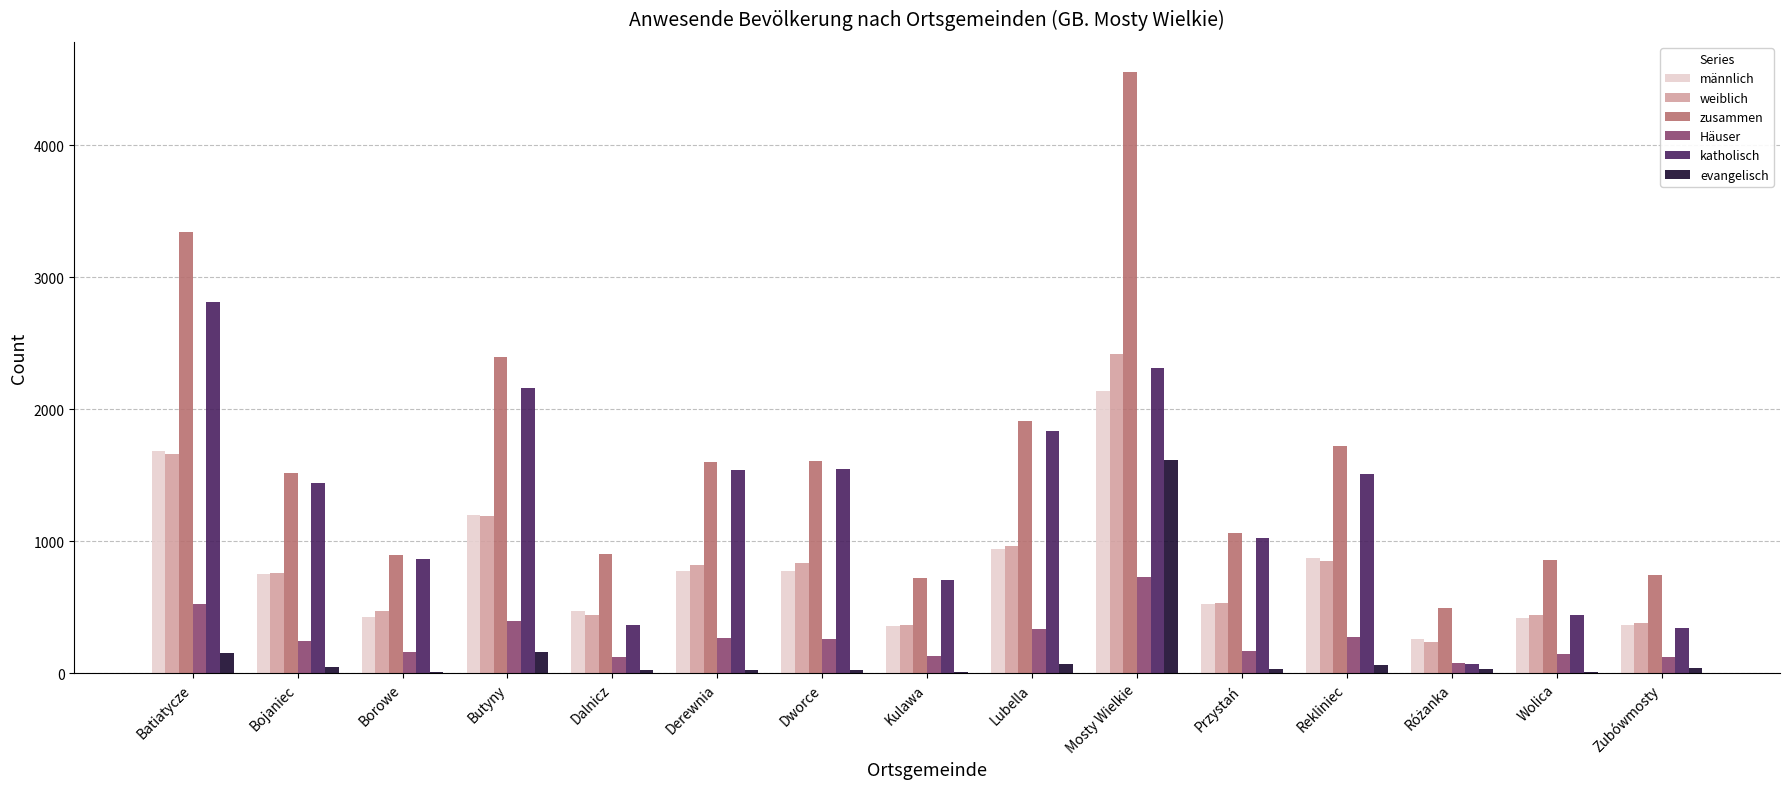

Where is zusammen nearest to the value 2522?

Butyny